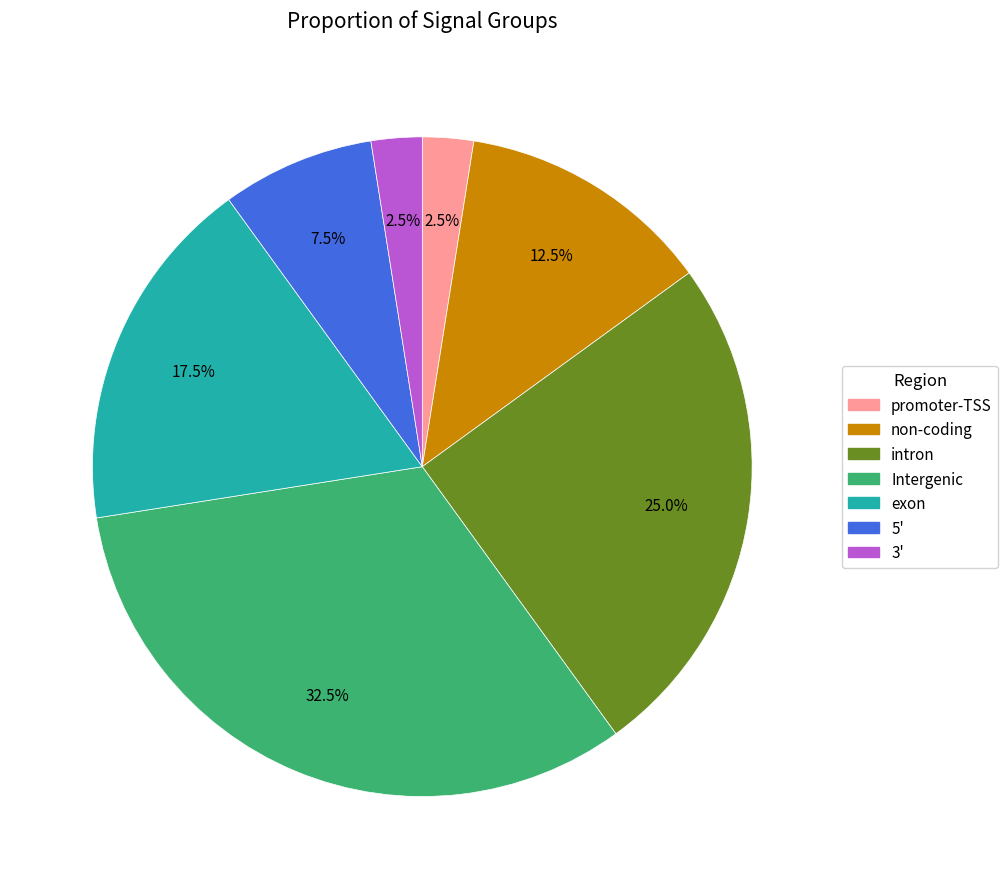

Do 3' and Intergenic together represent more than half of the pie?

No